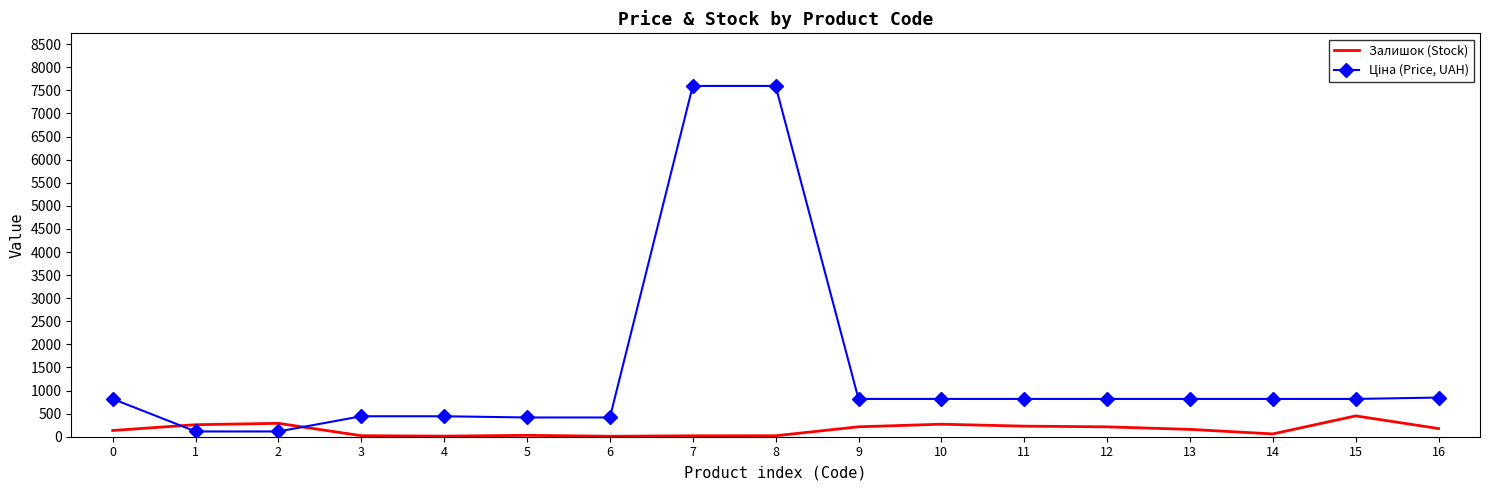

True or false: Залишок (Stock) has a value of 135.0 at 0.

True